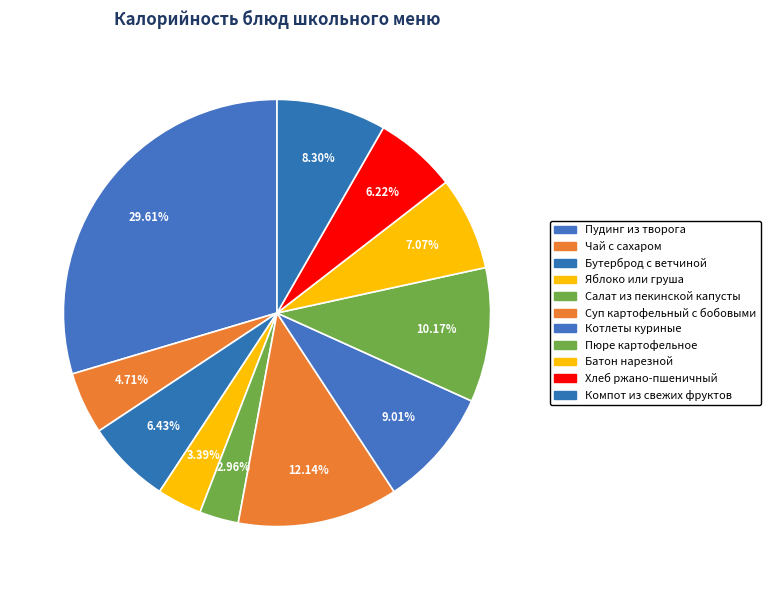

Count the number of slices in the pie.

11